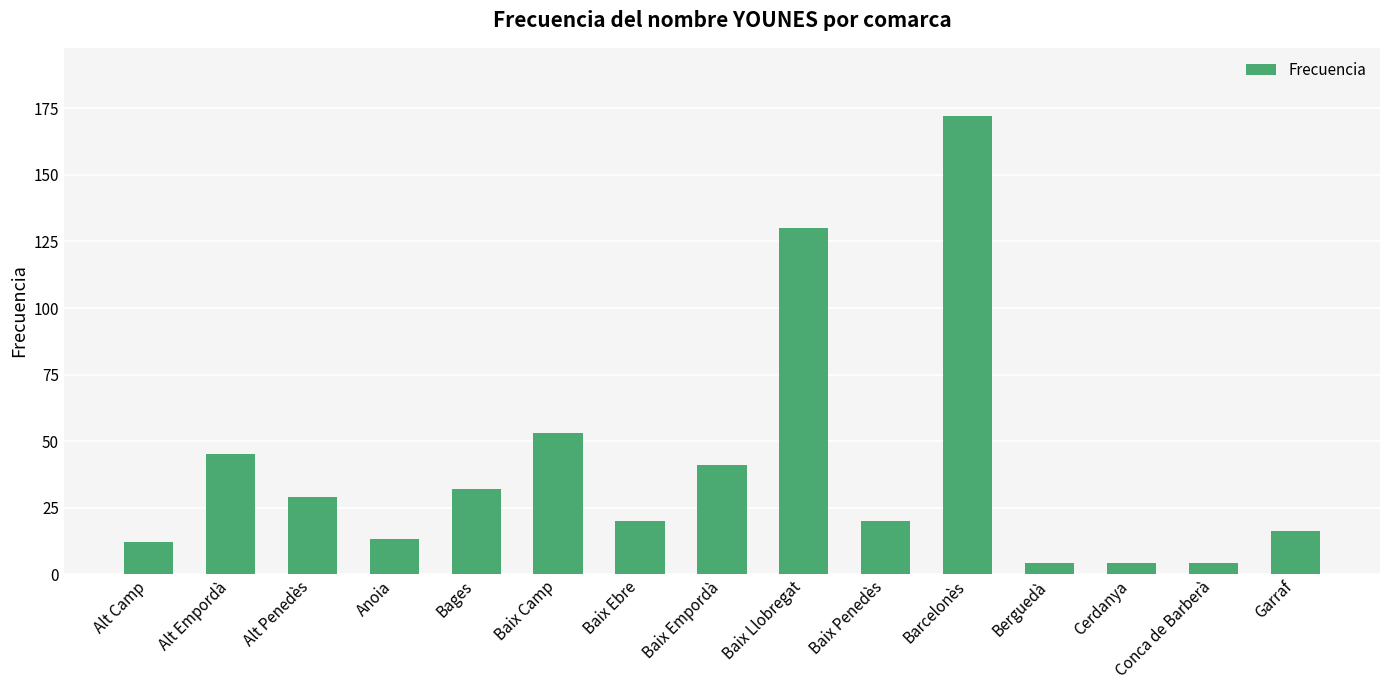

The chart shows a value of 4 at Conca de Barberà. True or false?

True